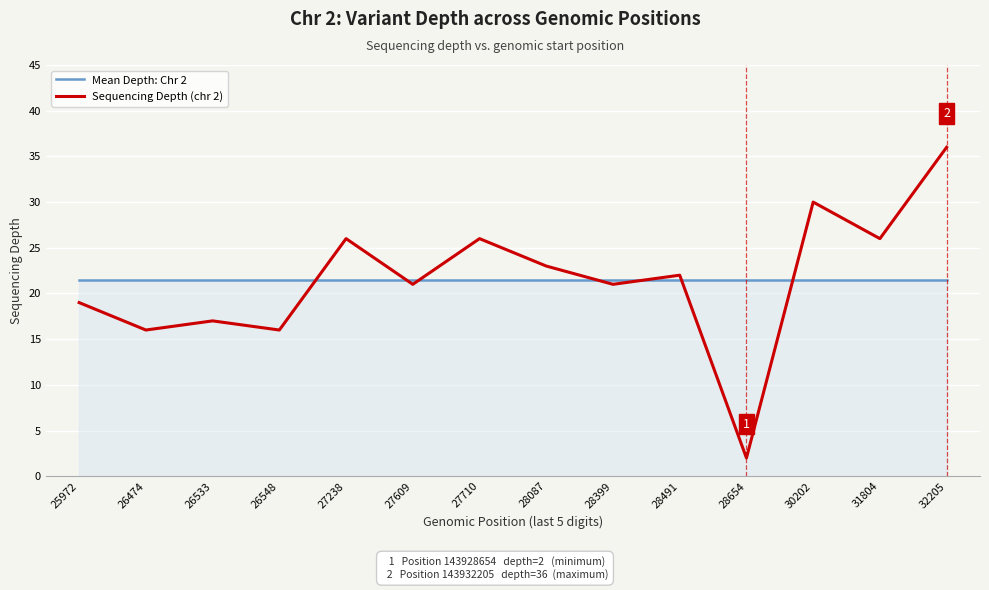

At which category does the chart reach its peak across all series?

32205